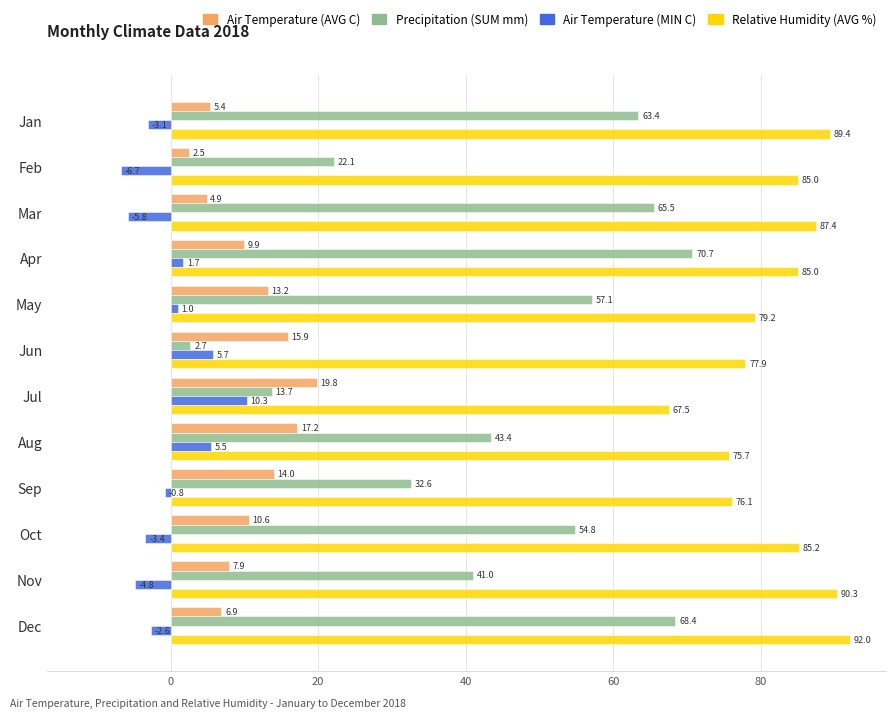

Where is Precipitation (SUM mm) nearest to the value 36?

Sep